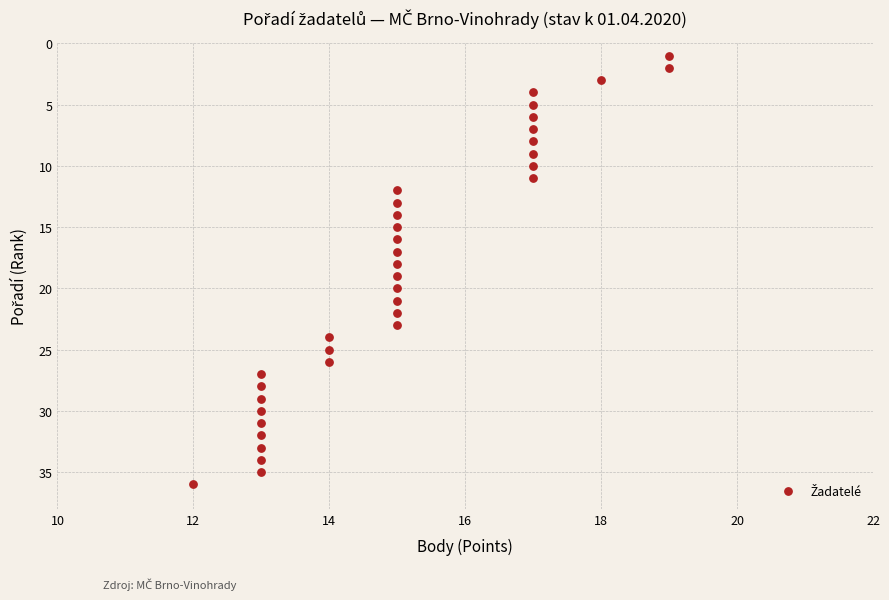

What is the range of Y values (max minus min)?

35